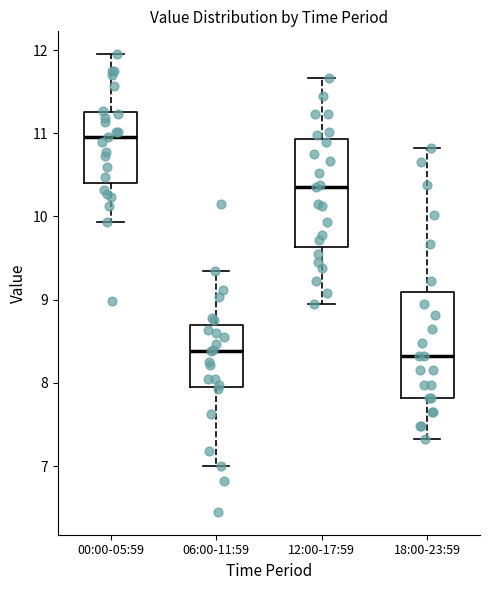

Reading left to right, read every box against the y-axis: the position of its median line, the range the box covers, and the ends of its whiskers. The values are not printed on the chart, so give them approximately, as read against the axis.

00:00-05:59: median 11.0, box 10.4 to 11.3, whiskers 9.9 to 12.0
06:00-11:59: median 8.4, box 8.0 to 8.7, whiskers 7.0 to 9.4
12:00-17:59: median 10.4, box 9.6 to 10.9, whiskers 9.0 to 11.7
18:00-23:59: median 8.3, box 7.8 to 9.1, whiskers 7.3 to 10.8